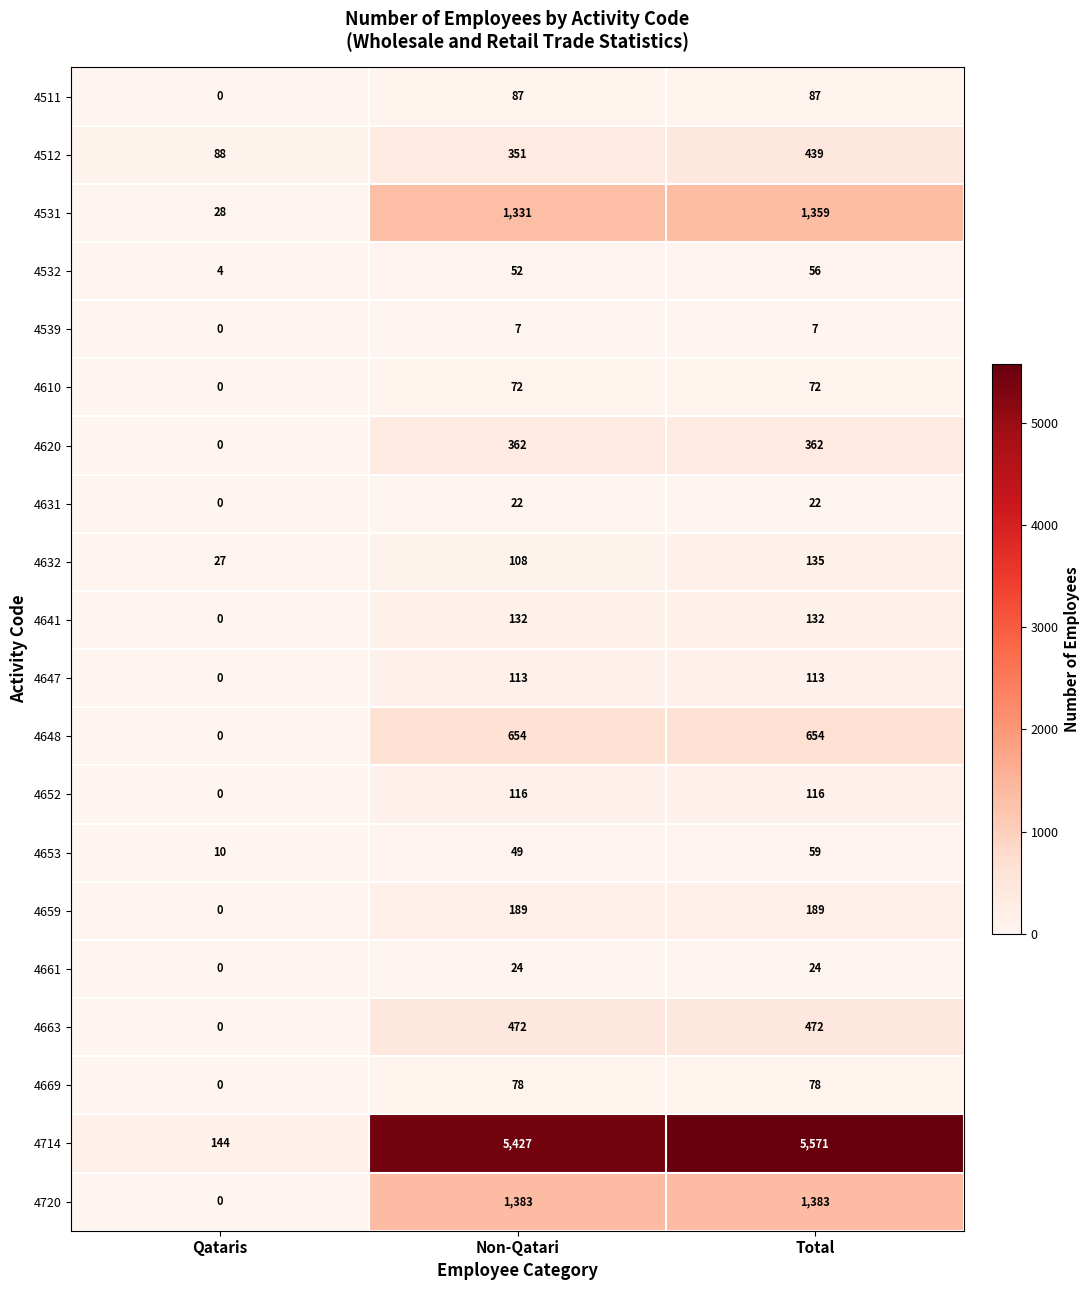

What is the difference between the maximum and minimum values in the 4661 series?

24